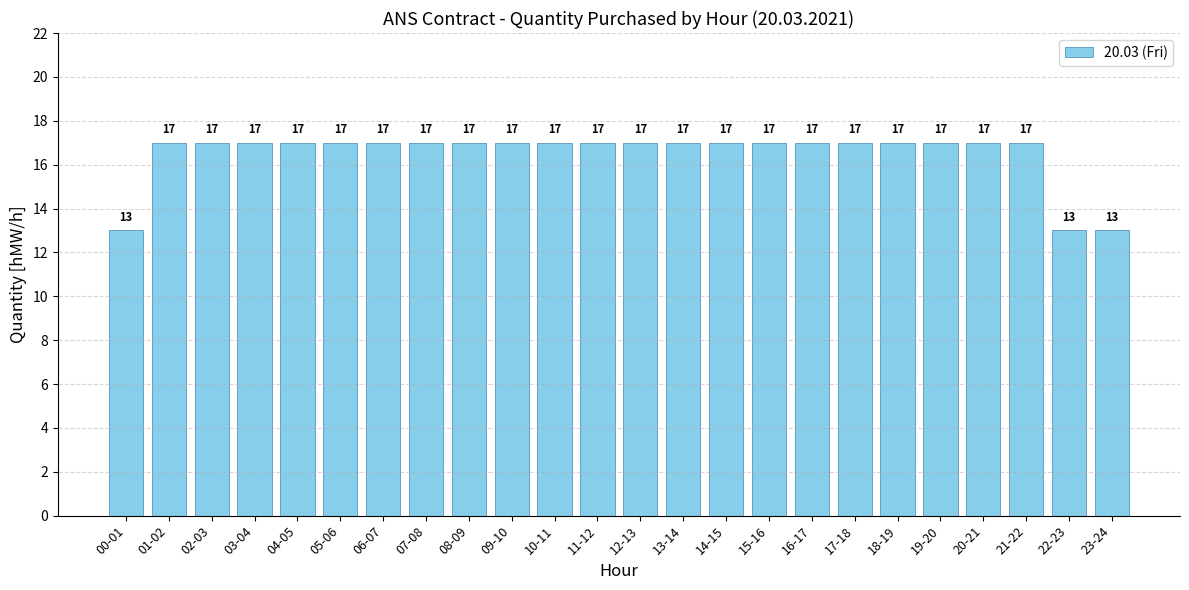

Reading left to right, list all the values displayed in this chart.

00-01=13	01-02=17	02-03=17	03-04=17	04-05=17	05-06=17	06-07=17	07-08=17	08-09=17	09-10=17	10-11=17	11-12=17	12-13=17	13-14=17	14-15=17	15-16=17	16-17=17	17-18=17	18-19=17	19-20=17	20-21=17	21-22=17	22-23=13	23-24=13